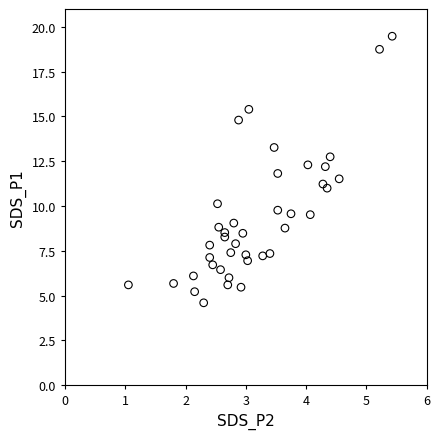

What is the range of Y values (max minus min)?

14.9